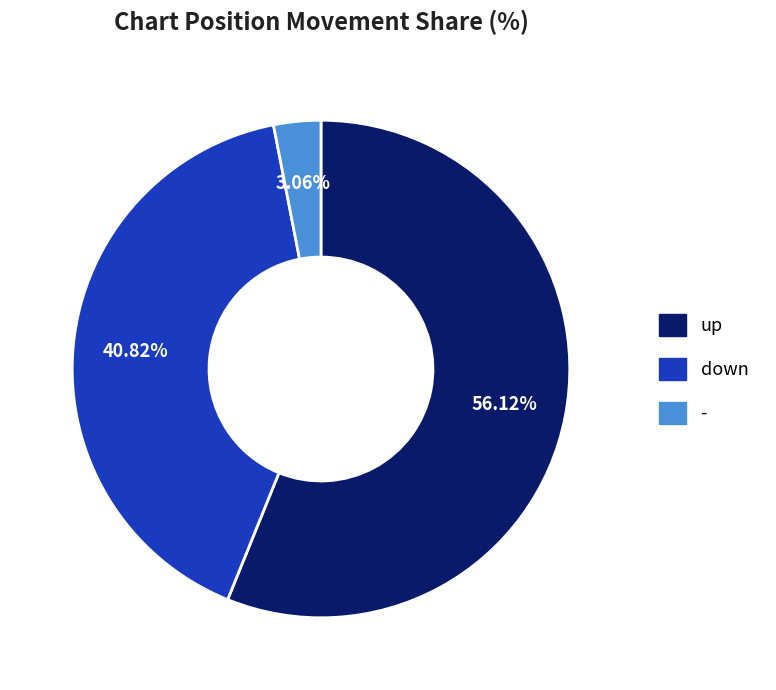

Which slice represents more than half of the pie?

up